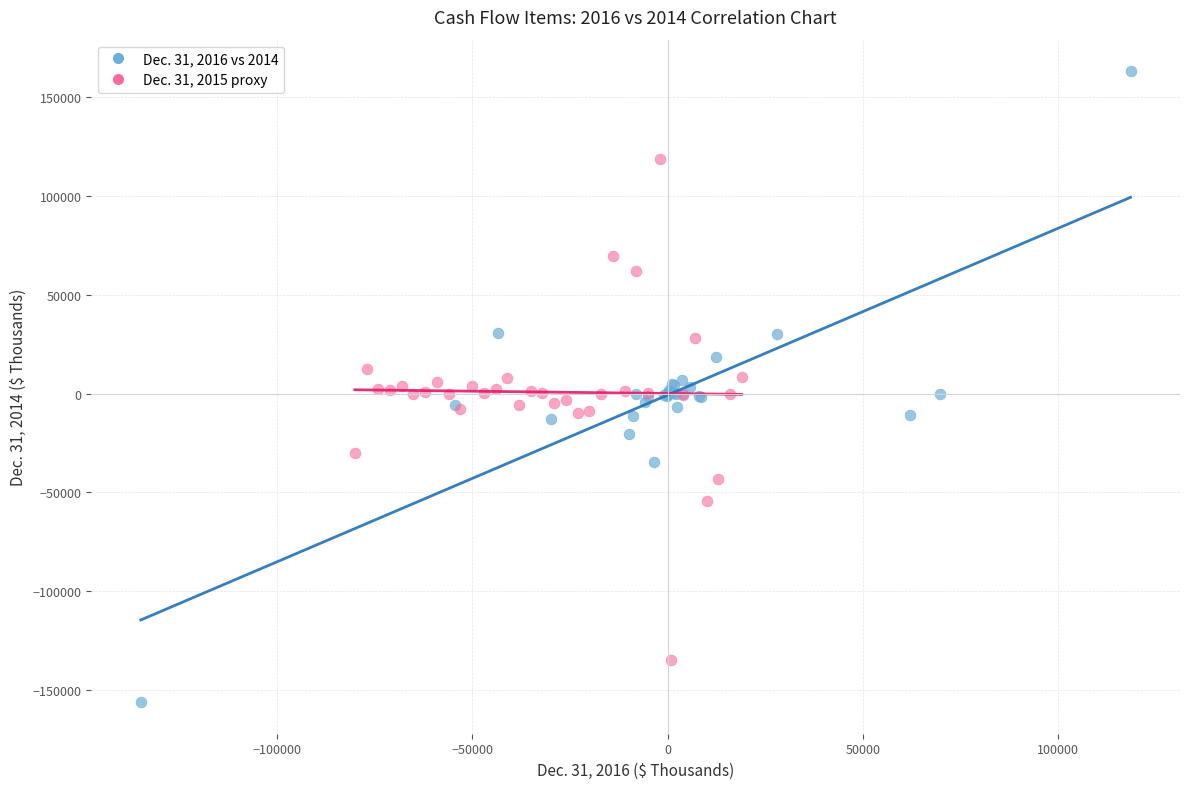

Which series contains the lowest Y value?

Dec. 31, 2016 vs 2014